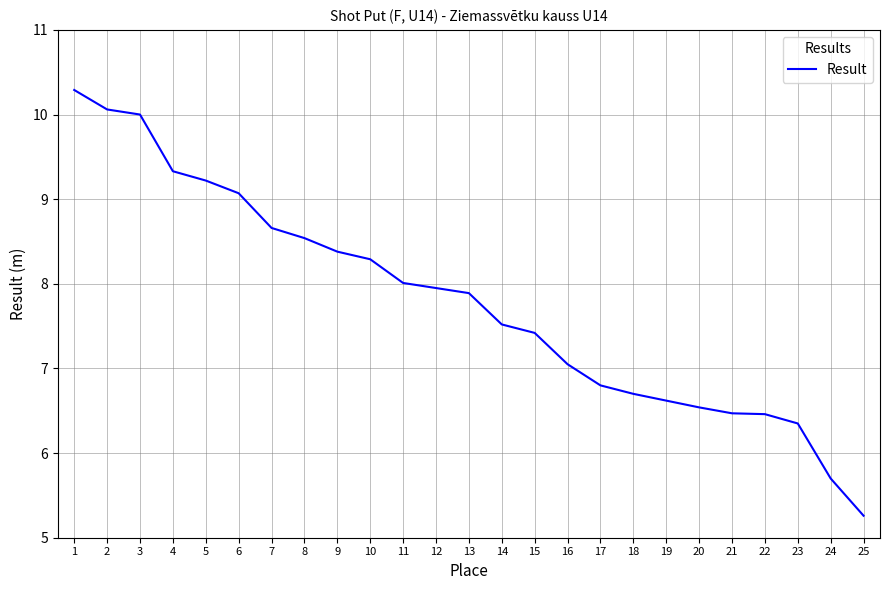

What is the approximate value at 14?

7.5